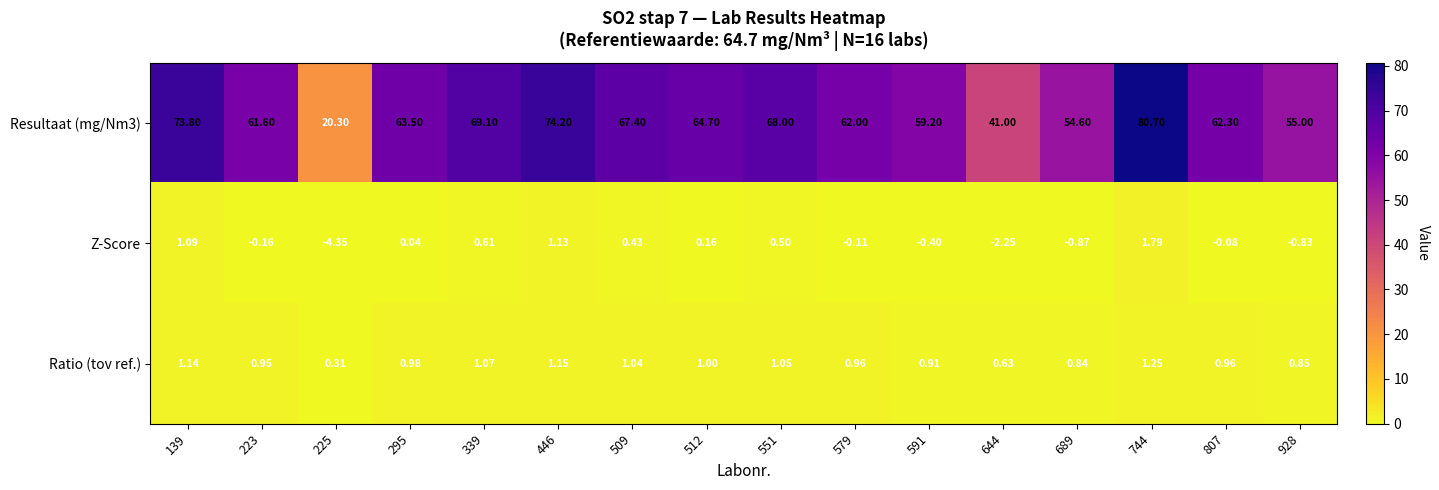

Is the value of Resultaat (mg/Nm3) at 339 greater than the value of Ratio (tov ref.) at 579?

Yes